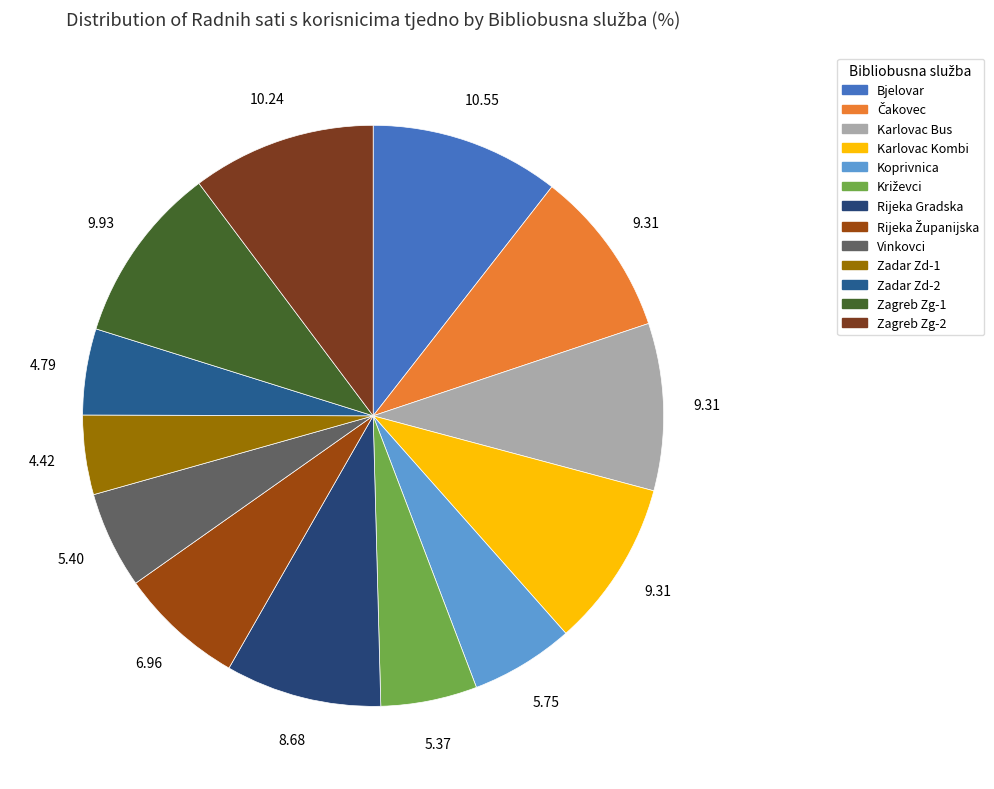

To the nearest percent, what is the difference between the Rijeka Gradska and Zadar Zd-2 slice percentages?

4%